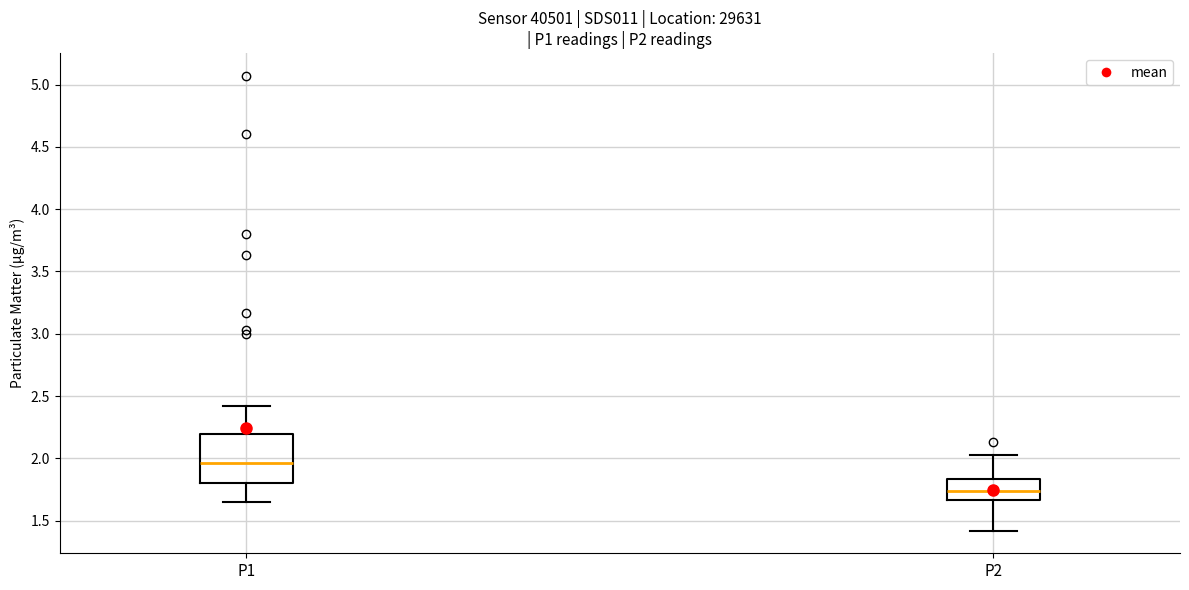

Which box is the tallest, from its lower edge to its upper edge?

P1